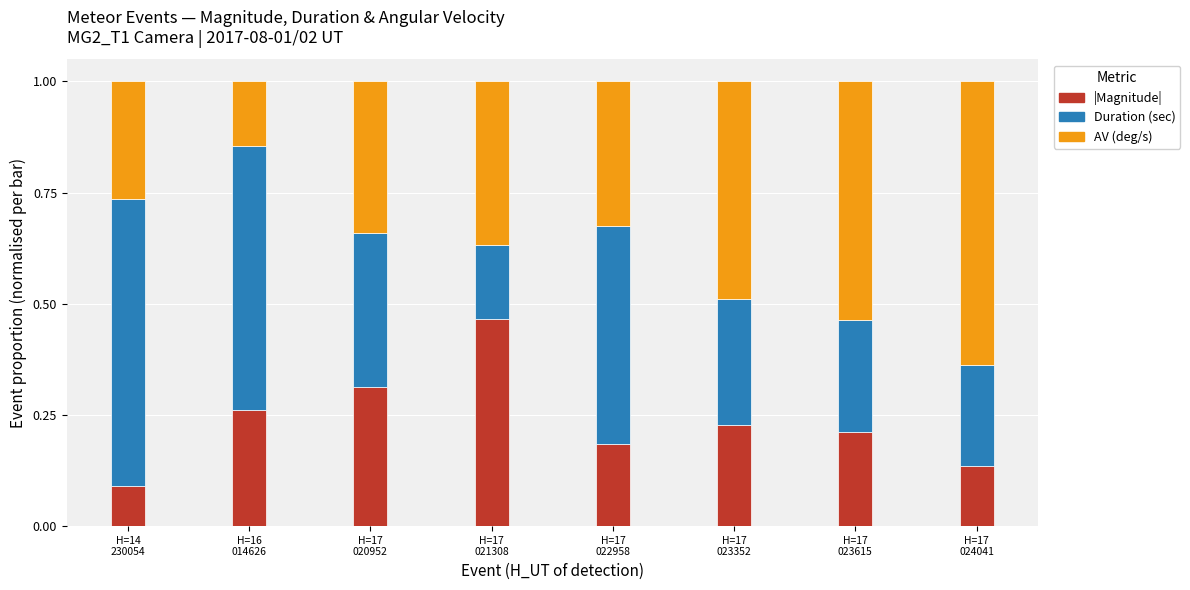

How many data points does each series have?

8